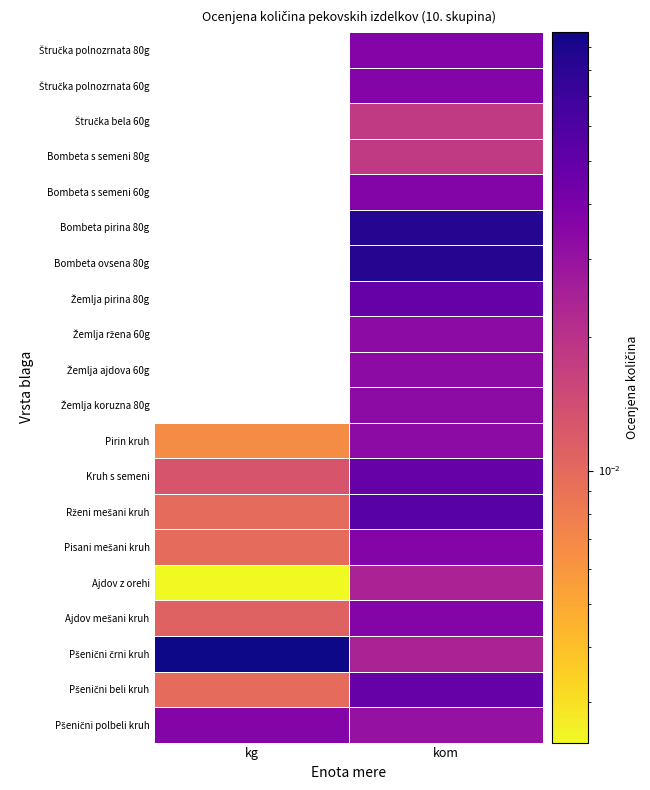

Between kg and kom, which is larger?

kg